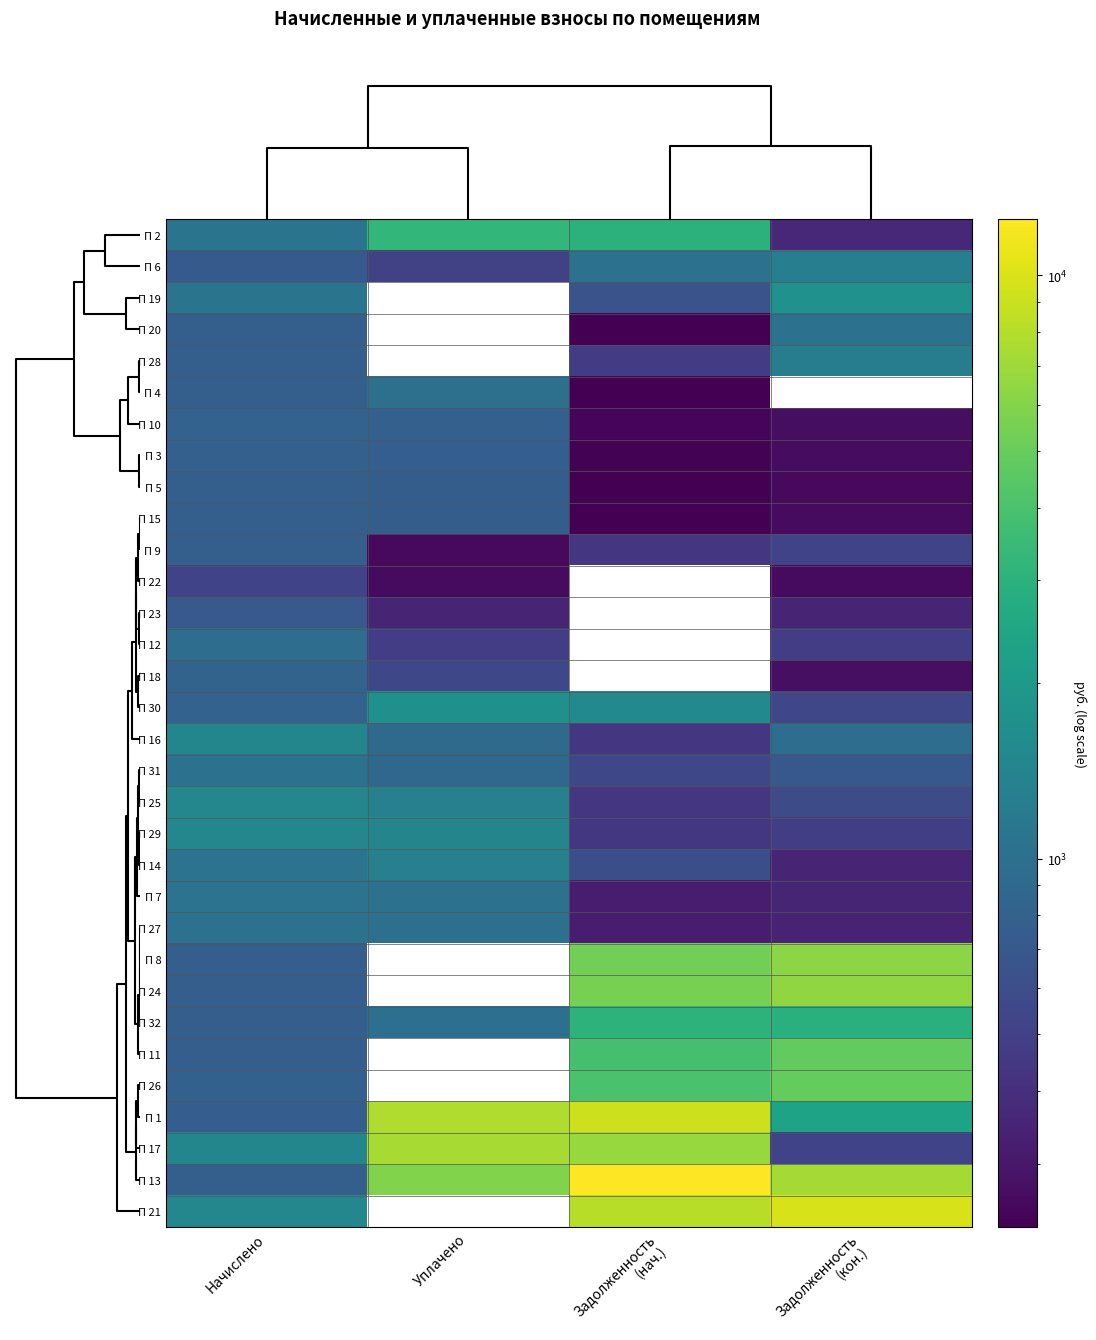

Reading left to right, what are all the values shown in this chart?

П 2: Начислено=1079.9	Уплачено=3241.1	Задолженность
(нач.)=3025.2	Задолженность
(кон.)=361.1
П 6: Начислено=721.6	Уплачено=513.5	Задолженность
(нач.)=1047.6	Задолженность
(кон.)=1275.2
П 19: Начислено=1074.8	Уплачено=0.0	Задолженность
(нач.)=647.6	Задолженность
(кон.)=1734.8
П 20: Начислено=783.1	Уплачено=0.0	Задолженность
(нач.)=235.9	Задолженность
(кон.)=1022.7
П 28: Начислено=783.1	Уплачено=0.0	Задолженность
(нач.)=471.9	Задолженность
(кон.)=1264.0
П 4: Начислено=775.4	Уплачено=1009.0	Задолженность
(нач.)=233.6	Задолженность
(кон.)=0.0
П 10: Начислено=813.8	Уплачено=787.7	Задолженность
(нач.)=245.2	Задолженность
(кон.)=271.2
П 3: Начислено=793.3	Уплачено=767.9	Задолженность
(нач.)=239.0	Задолженность
(кон.)=265.2
П 5: Начислено=775.4	Уплачено=750.5	Задолженность
(нач.)=233.6	Задолженность
(кон.)=258.5
П 15: Начислено=783.1	Уплачено=758.0	Задолженность
(нач.)=235.9	Задолженность
(кон.)=261.0
П 9: Начислено=780.5	Уплачено=260.2	Задолженность
(нач.)=441.4	Задолженность
(кон.)=520.3
П 22: Начислено=523.7	Уплачено=261.9	Задолженность
(нач.)=0.0	Задолженность
(кон.)=261.9
П 23: Начислено=708.0	Уплачено=354.0	Задолженность
(нач.)=0.0	Задолженность
(кон.)=354.0
П 12: Начислено=969.0	Уплачено=484.5	Задолженность
(нач.)=0.0	Задолженность
(кон.)=484.5
П 18: Начислено=826.6	Уплачено=551.0	Задолженность
(нач.)=0.0	Задолженность
(кон.)=275.5
П 30: Начислено=818.9	Уплачено=1732.8	Задолженность
(нач.)=1565.7	Задолженность
(кон.)=545.9
П 16: Начислено=1448.4	Уплачено=919.2	Задолженность
(нач.)=436.4	Задолженность
(кон.)=965.6
П 31: Начислено=1044.1	Уплачено=891.7	Задолженность
(нач.)=555.6	Задолженность
(кон.)=699.2
П 25: Начислено=1463.8	Уплачено=1323.2	Задолженность
(нач.)=441.0	Задолженность
(кон.)=581.6
П 29: Начислено=1468.9	Уплачено=1421.8	Задолженность
(нач.)=442.6	Задолженность
(кон.)=489.6
П 14: Начислено=1056.9	Уплачено=1312.3	Задолженность
(нач.)=608.6	Задолженность
(кон.)=352.2
П 7: Начислено=1056.9	Уплачено=1023.0	Задолженность
(нач.)=318.4	Задолженность
(кон.)=352.3
П 27: Начислено=1046.6	Уплачено=1013.1	Задолженность
(нач.)=315.3	Задолженность
(кон.)=348.9
П 8: Начислено=780.5	Уплачено=0.0	Задолженность
(нач.)=5332.1	Задолженность
(кон.)=6250.0
П 24: Начислено=777.9	Уплачено=0.0	Задолженность
(нач.)=5563.5	Задолженность
(кон.)=6484.4
П 32: Начислено=783.1	Уплачено=1000.0	Задолженность
(нач.)=3053.0	Задолженность
(кон.)=2903.2
П 11: Начислено=783.1	Уплачено=0.0	Задолженность
(нач.)=3881.2	Задолженность
(кон.)=4765.6
П 26: Начислено=798.4	Уплачено=0.0	Задолженность
(нач.)=3957.3	Задолженность
(кон.)=4859.0
П 1: Начислено=770.2	Уплачено=7722.3	Задолженность
(нач.)=9212.4	Задолженность
(кон.)=2364.5
П 17: Начислено=1456.1	Уплачено=7411.2	Задолженность
(нач.)=6774.5	Задолженность
(кон.)=518.0
П 13: Начислено=780.5	Уплачено=5885.4	Задолженность
(нач.)=12483.1	Задолженность
(кон.)=7263.6
П 21: Начислено=1463.8	Уплачено=0.0	Задолженность
(нач.)=8180.0	Задолженность
(кон.)=9855.8